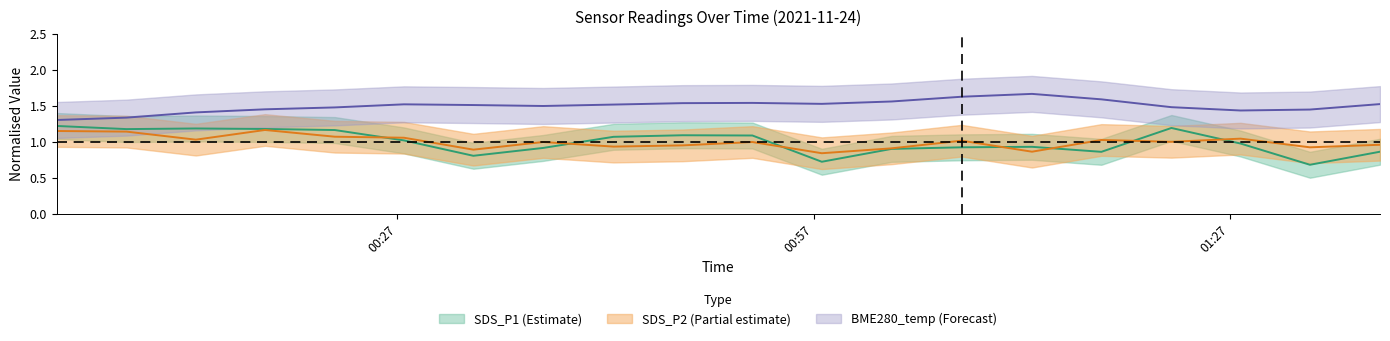

The SDS_P1 series shows 1.5 at 13. True or false?

False